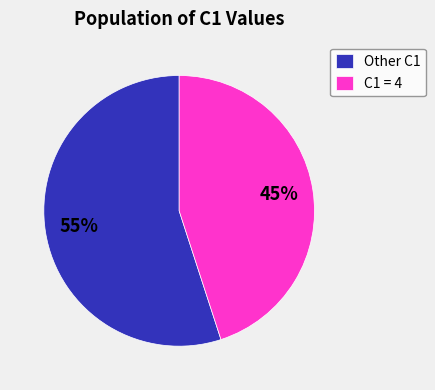

Do C1 = 4 and Other C1 together represent more than half of the pie?

Yes